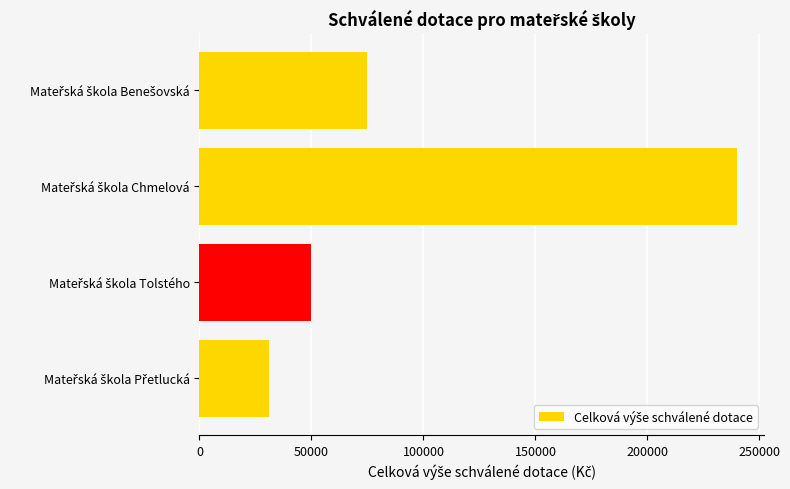

Are the bars horizontal?

Yes